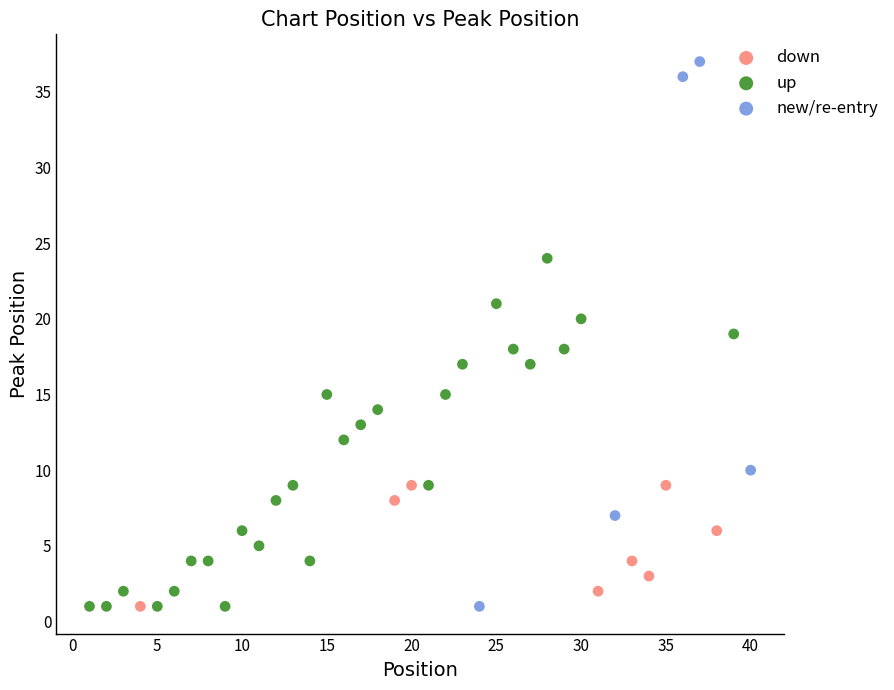

Which series reaches the maximum Y coordinate?

new/re-entry